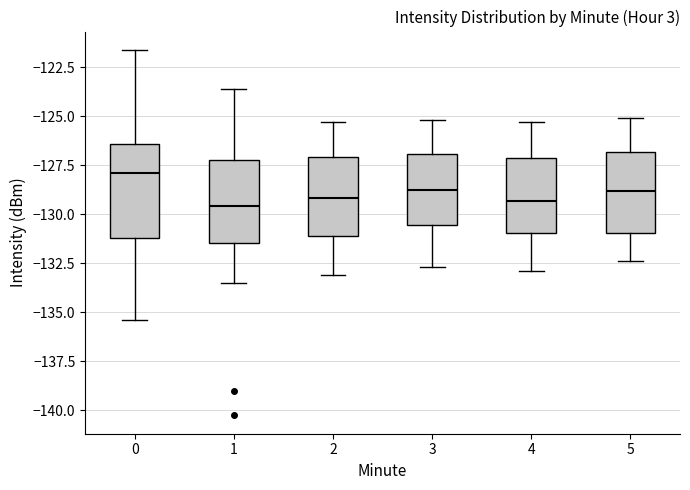

Reading left to right, transcribe this box plot: for each box, give where its median line is, the range the box spans, and where its two whiskers end, as read against the y-axis. The values are not printed on the chart, so give them approximately, as read against the axis.

0: median -128.0, box -131.0 to -126.5, whiskers -135.5 to -121.5
1: median -129.5, box -131.5 to -127.0, whiskers -133.5 to -123.5
2: median -129.0, box -131.0 to -127.0, whiskers -133.0 to -125.5
3: median -128.5, box -130.5 to -127.0, whiskers -132.5 to -125.0
4: median -129.5, box -131.0 to -127.0, whiskers -133.0 to -125.5
5: median -129.0, box -131.0 to -127.0, whiskers -132.5 to -125.0